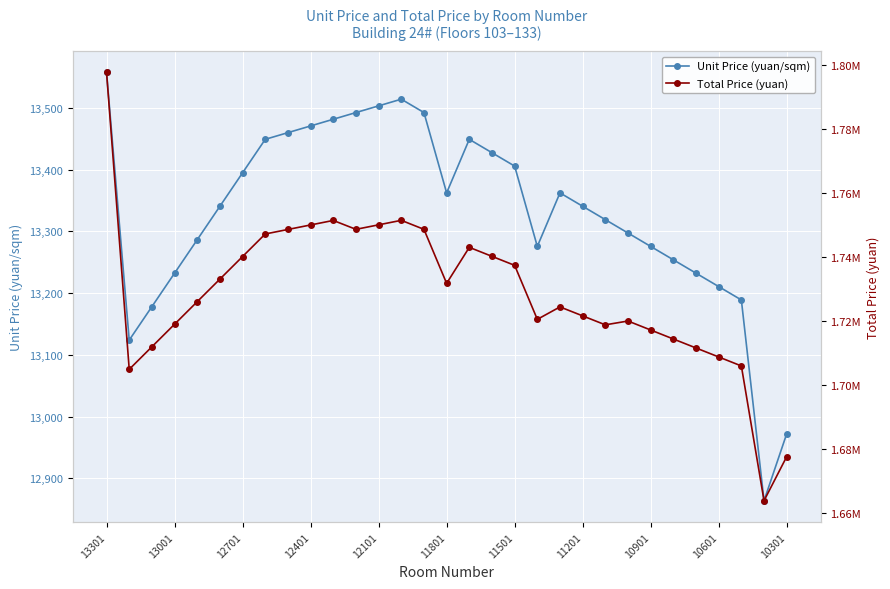

Which series has the widest spread of values?

Total Price (yuan)